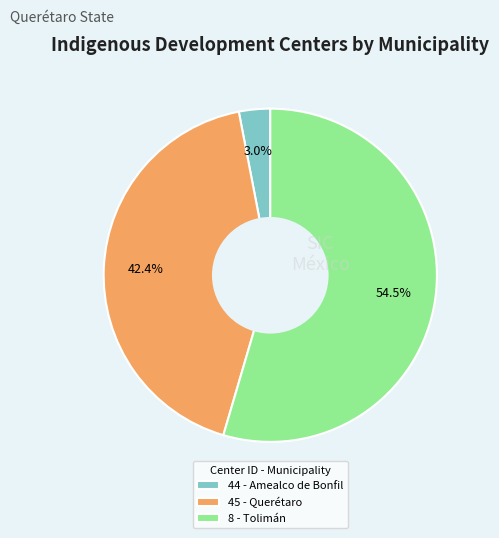

Does 45 - Querétaro represent more than half of the total?

No